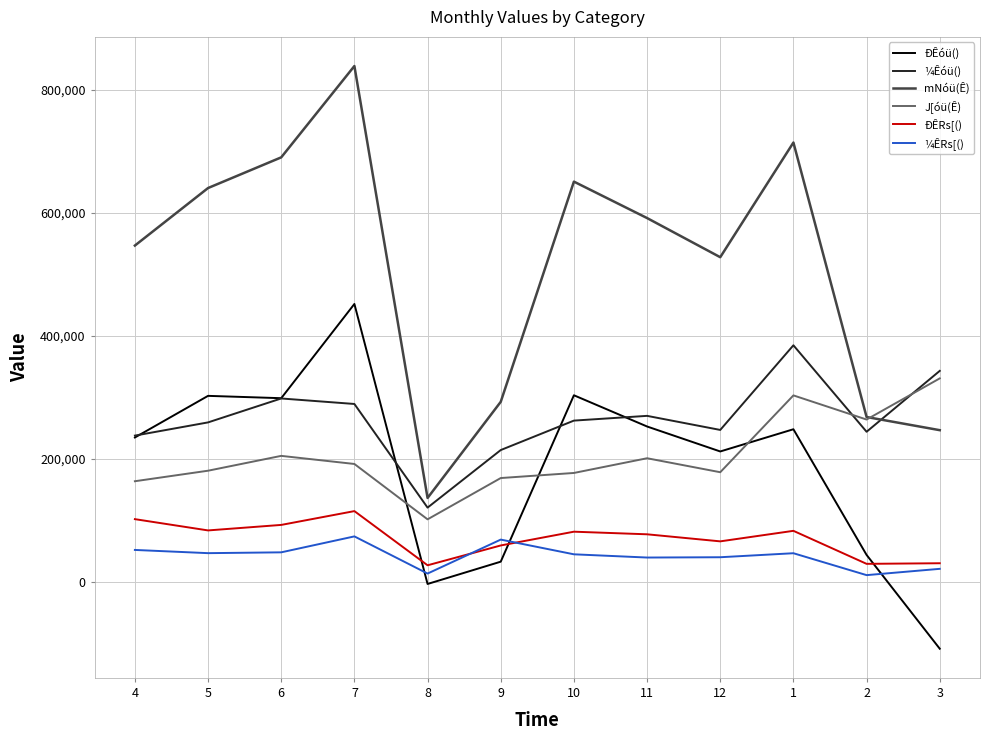

What is the average value of the ÐÊóü() series?

189144